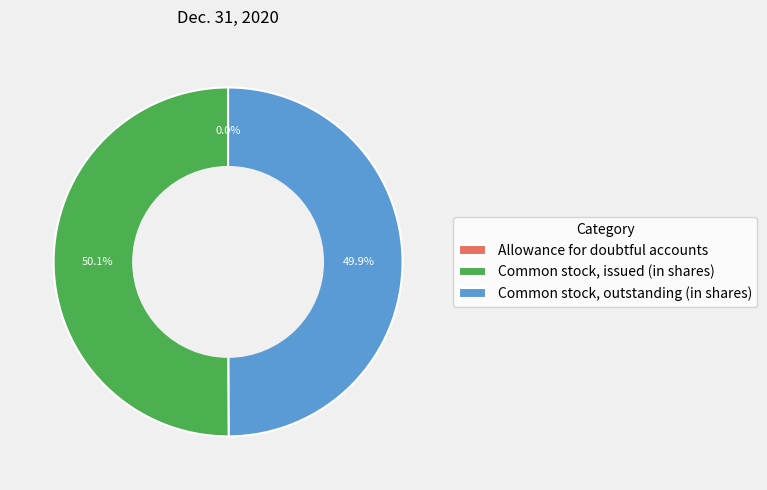

Do Common stock, outstanding (in shares) and Common stock, issued (in shares) together represent more than half of the pie?

Yes